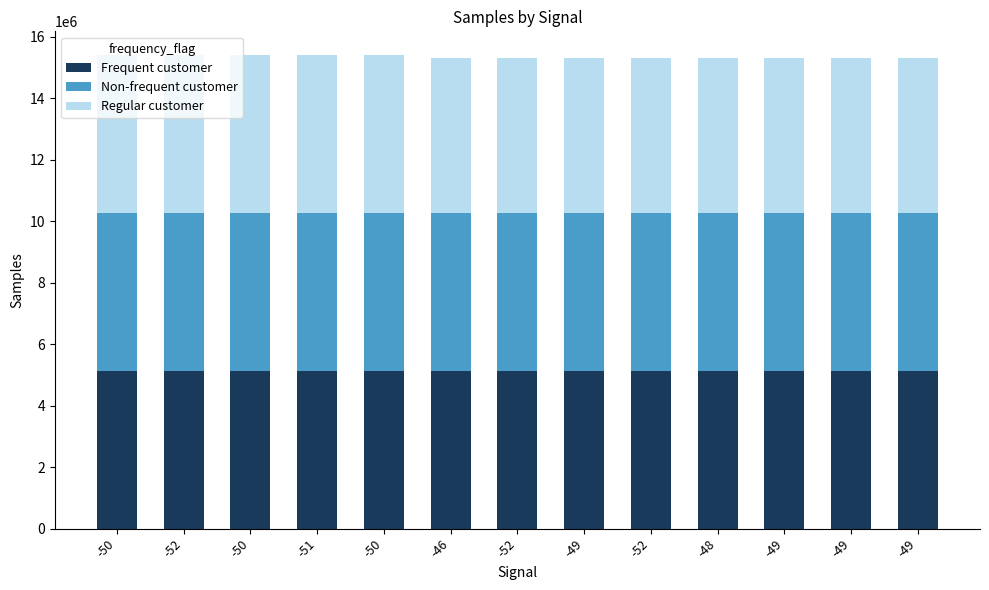

What is the difference between the maximum and minimum values in the Non-frequent customer series?

940